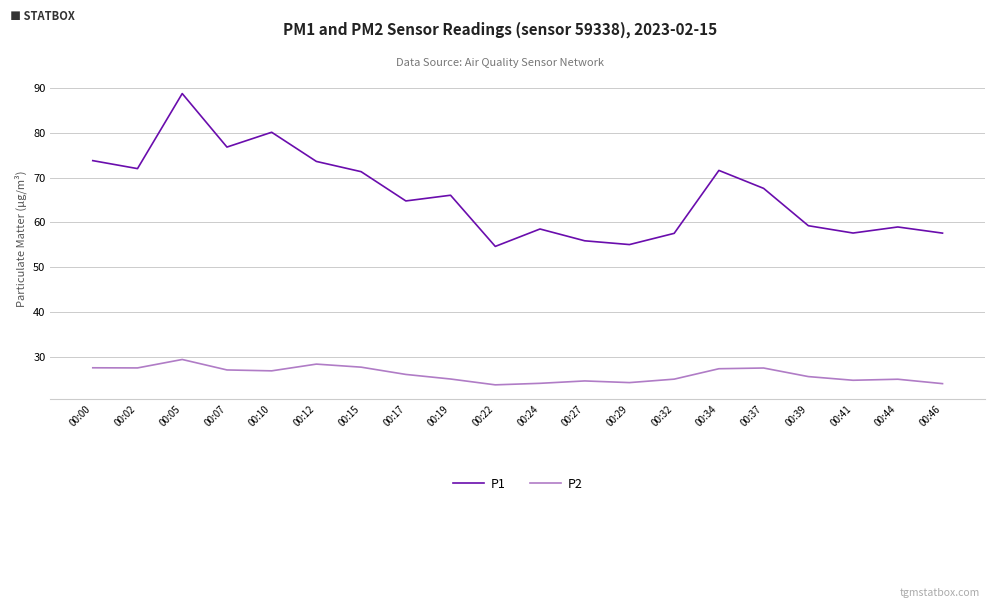

How many distinct data groups are displayed?

2